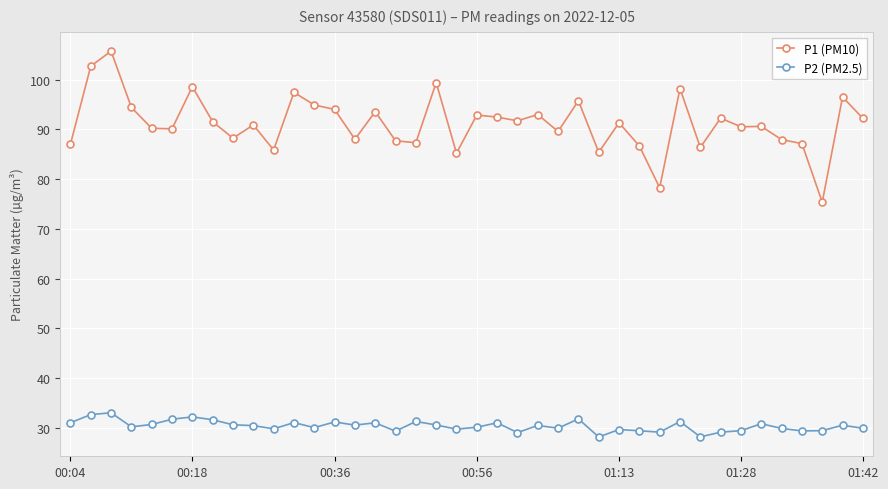

List the series in order of their peak value, lowest first.

P2 (PM2.5), P1 (PM10)